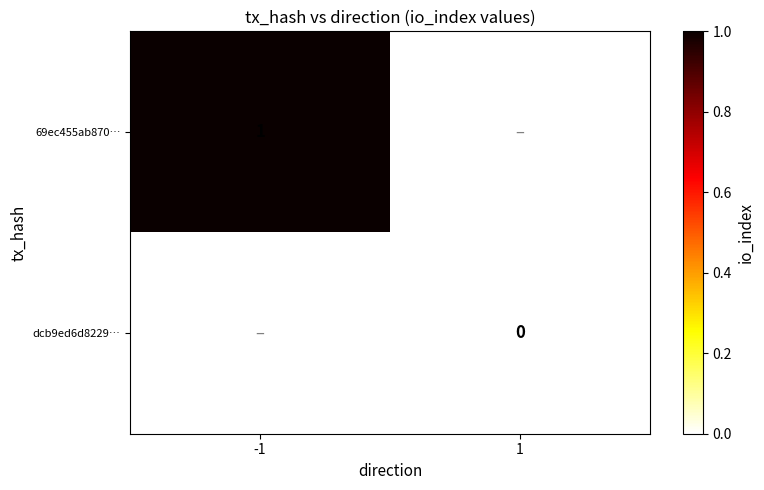

The 69ec455ab870… series shows 1 at -1. True or false?

True